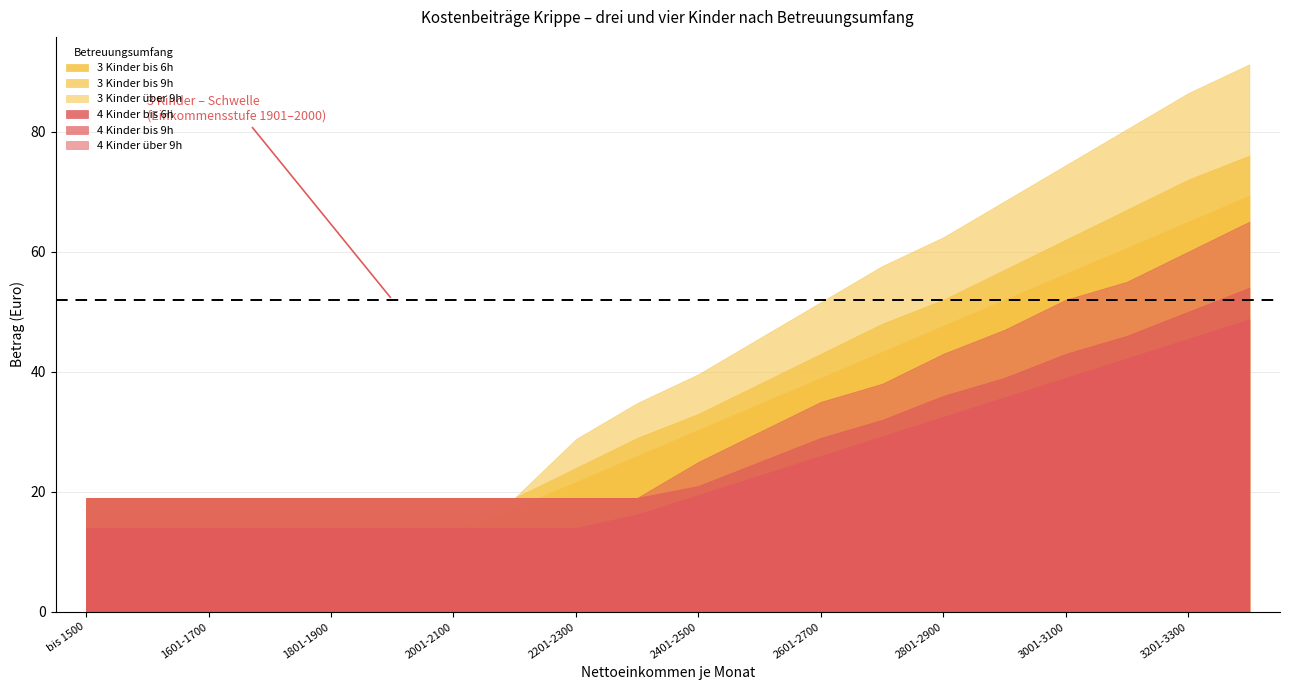

Does the chart display data point markers on the line(s)?

No